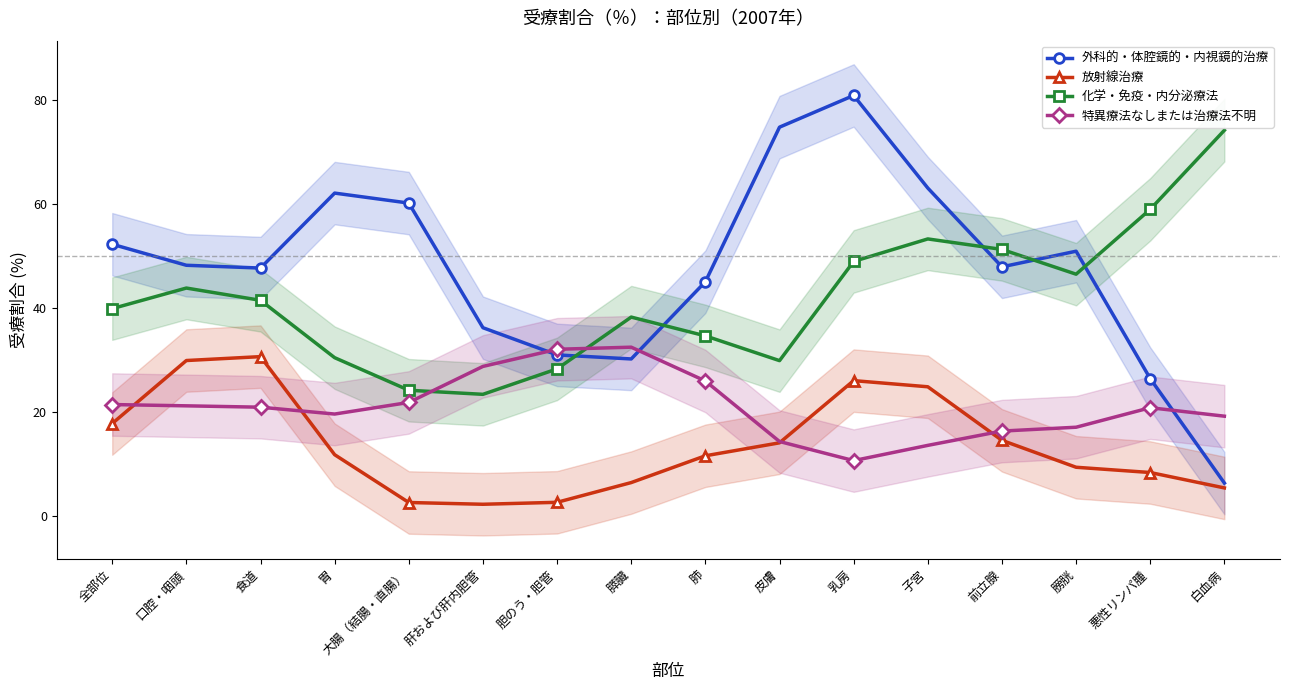

Where does the 特異療法なしまたは治療法不明 series first go above 20?

全部位